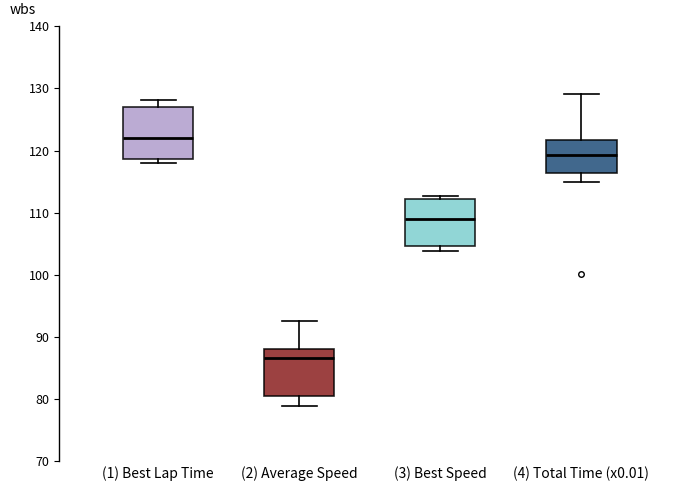

Reading left to right, read every box against the y-axis: the position of its median line, the range the box covers, and the ends of its whiskers. The values are not printed on the chart, so give them approximately, as read against the axis.

(1) Best Lap Time: median 122, box 119 to 127, whiskers 118 to 128
(2) Average Speed: median 87, box 80 to 88, whiskers 79 to 93
(3) Best Speed: median 109, box 105 to 112, whiskers 104 to 113
(4) Total Time (x0.01): median 119, box 116 to 122, whiskers 115 to 129